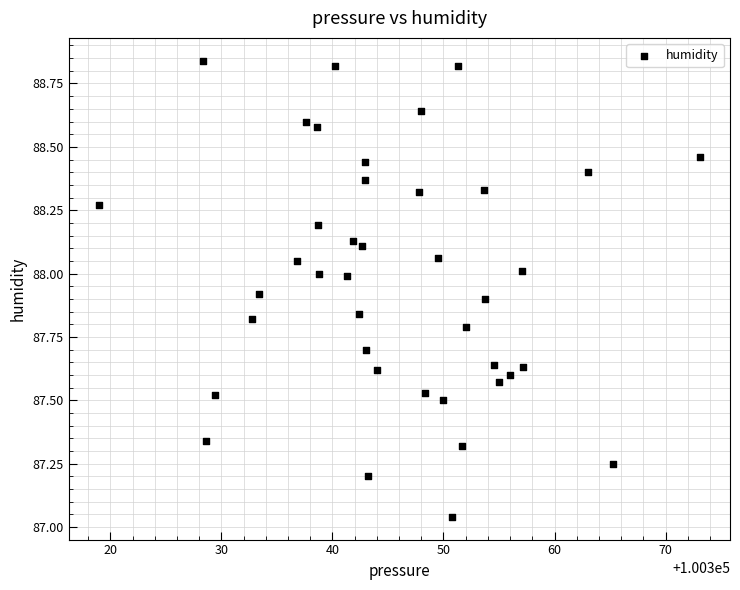

What is the range of X values (max minus min)?

54.1